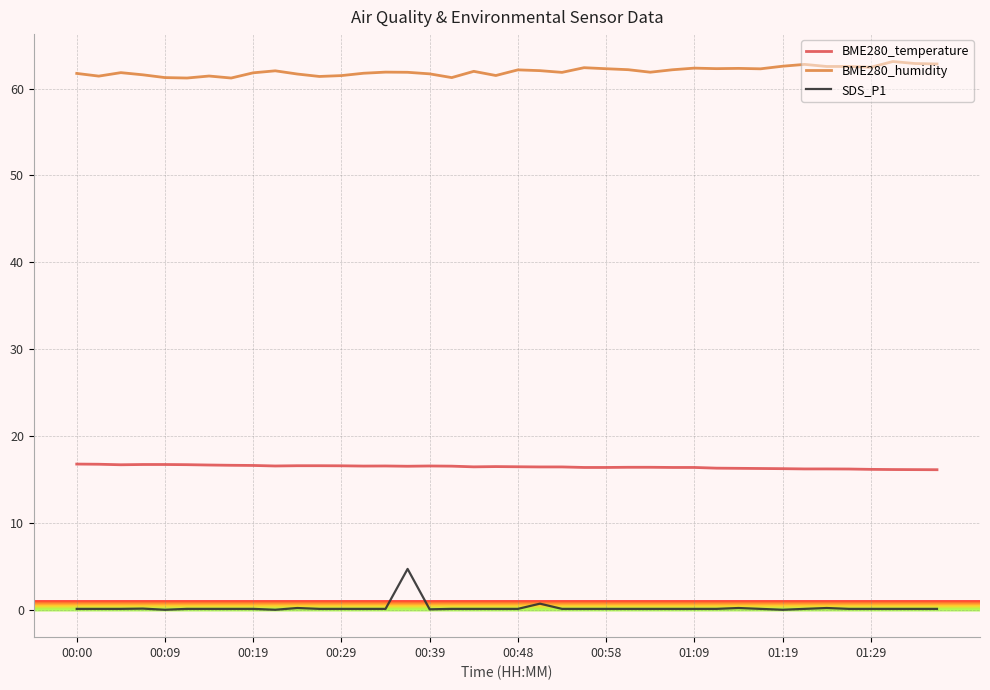

Count the number of categories in the chart.

40